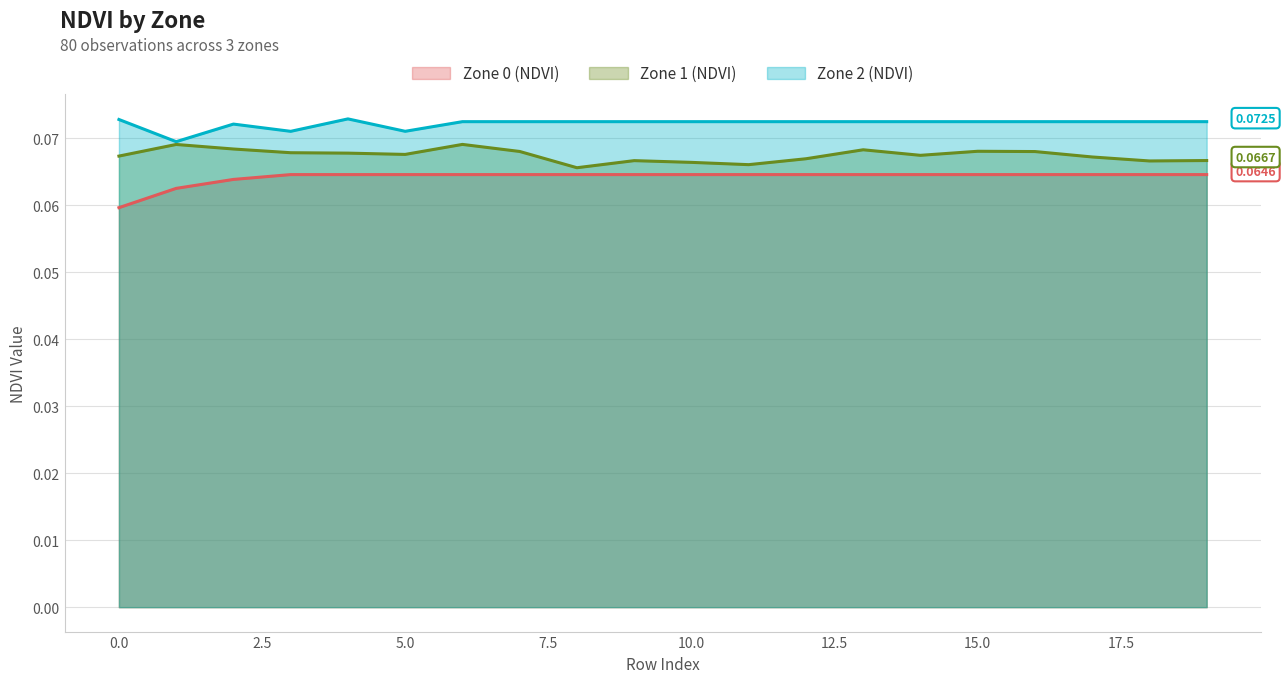

What is the average value of the Zone 1 (NDVI) series?

0.1